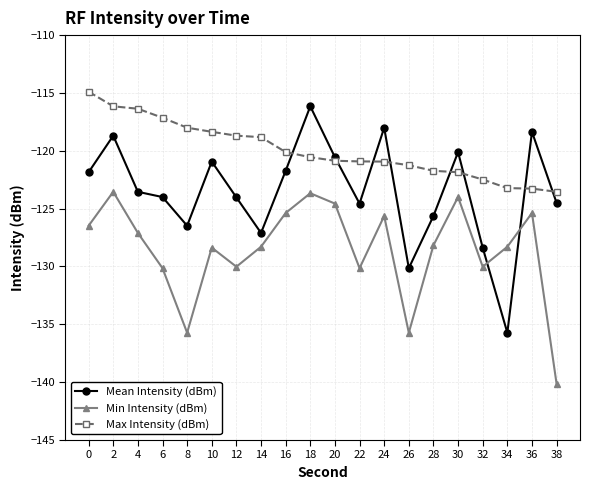

List the series in order of their overall mean, lowest first.

Min Intensity (dBm), Mean Intensity (dBm), Max Intensity (dBm)